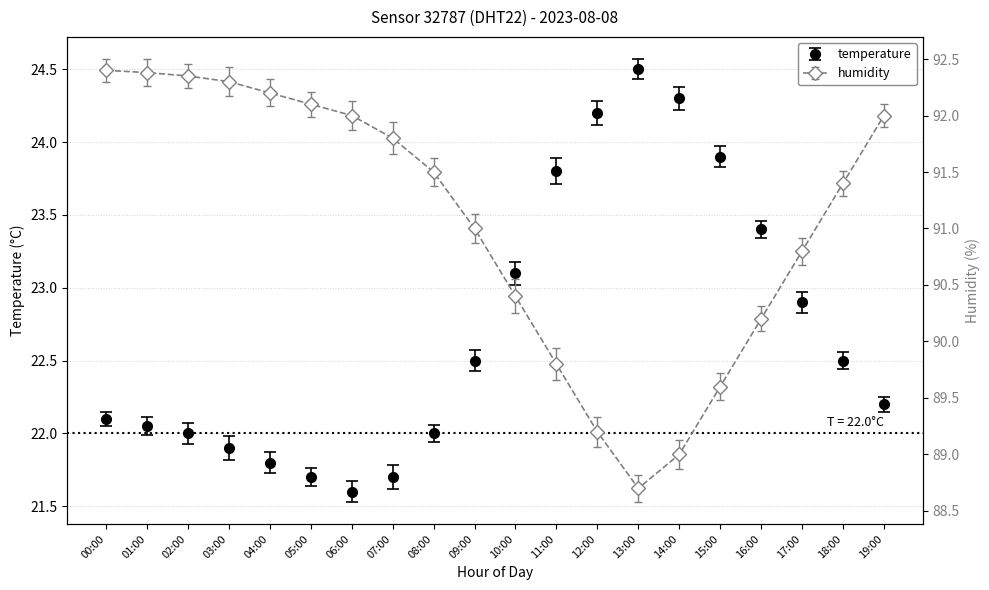

What is the label of the 2nd point from the right?

18:00